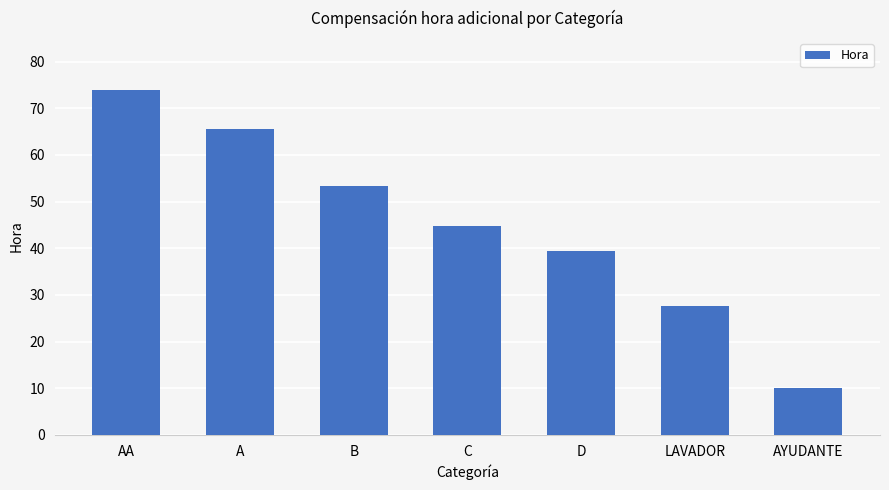

True or false: the data shows 65.5 at A.

True